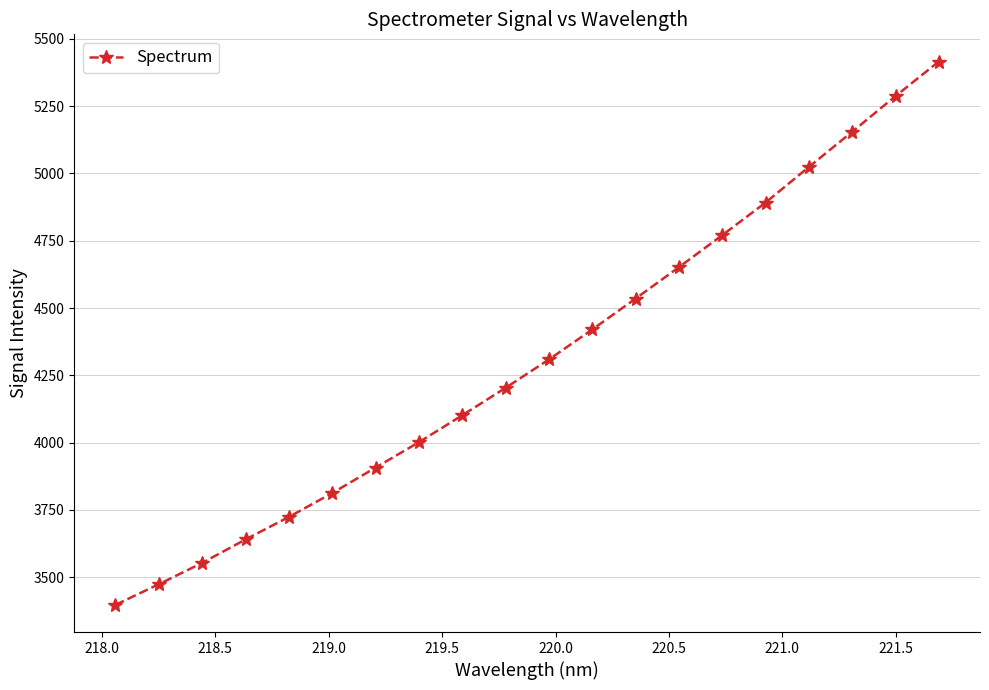

Reading left to right, transcribe all the data shown in this chart.

3396.9	3473.6	3552.8	3639.9	3723.7	3812.3	3906.9	4001.5	4101.4	4203.5	4308.9	4420.3	4535.1	4651.8	4770.8	4891.9	5024.3	5155.0	5287.6	5416.1